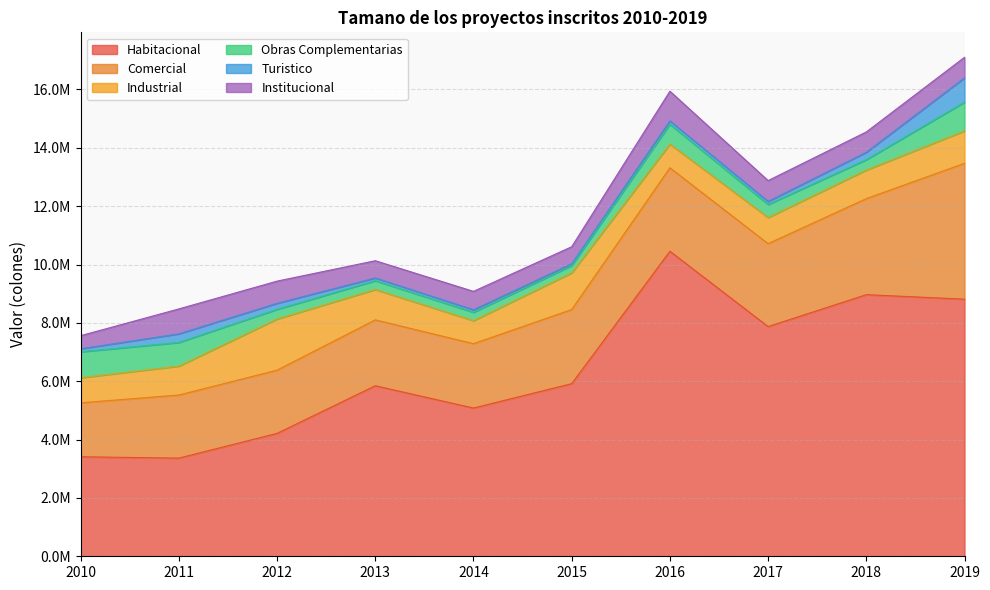

Which series has the largest range (max minus min)?

Habitacional